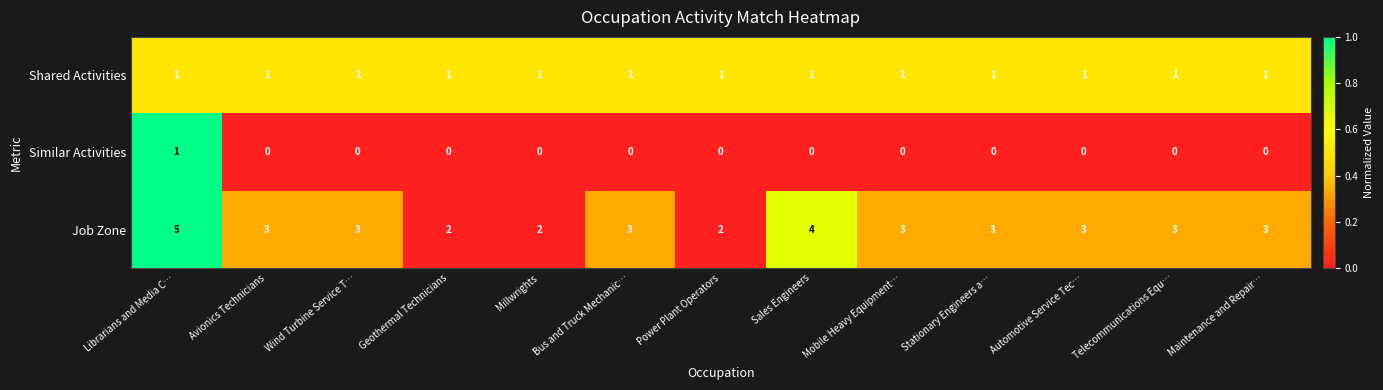

True or false: Similar Activities has a value of 0 at Maintenance and Repair….

True